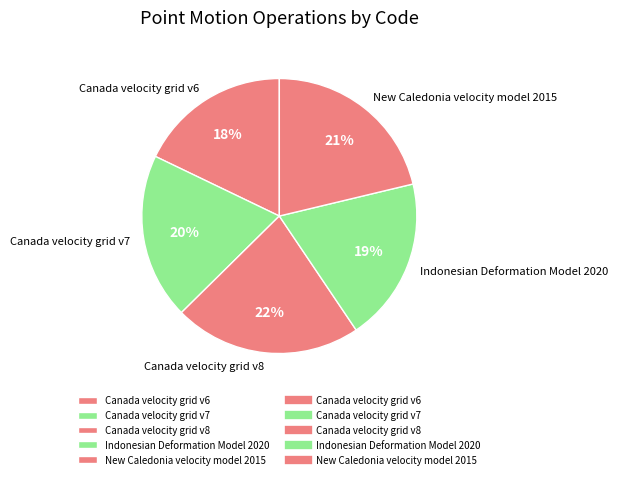

The New Caledonia velocity model 2015 slice represents 8% of the pie. True or false?

False